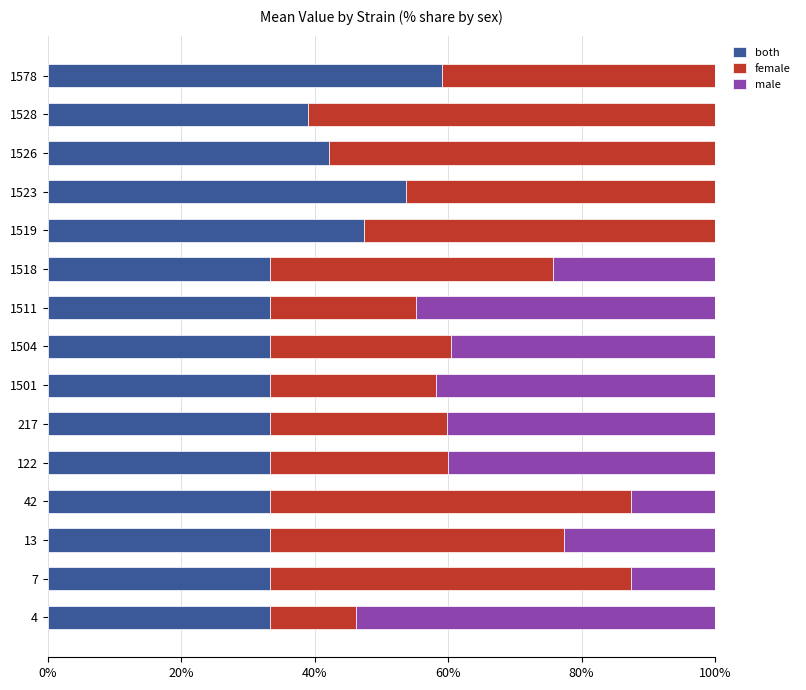

What is the highest value of the both series?

59.2